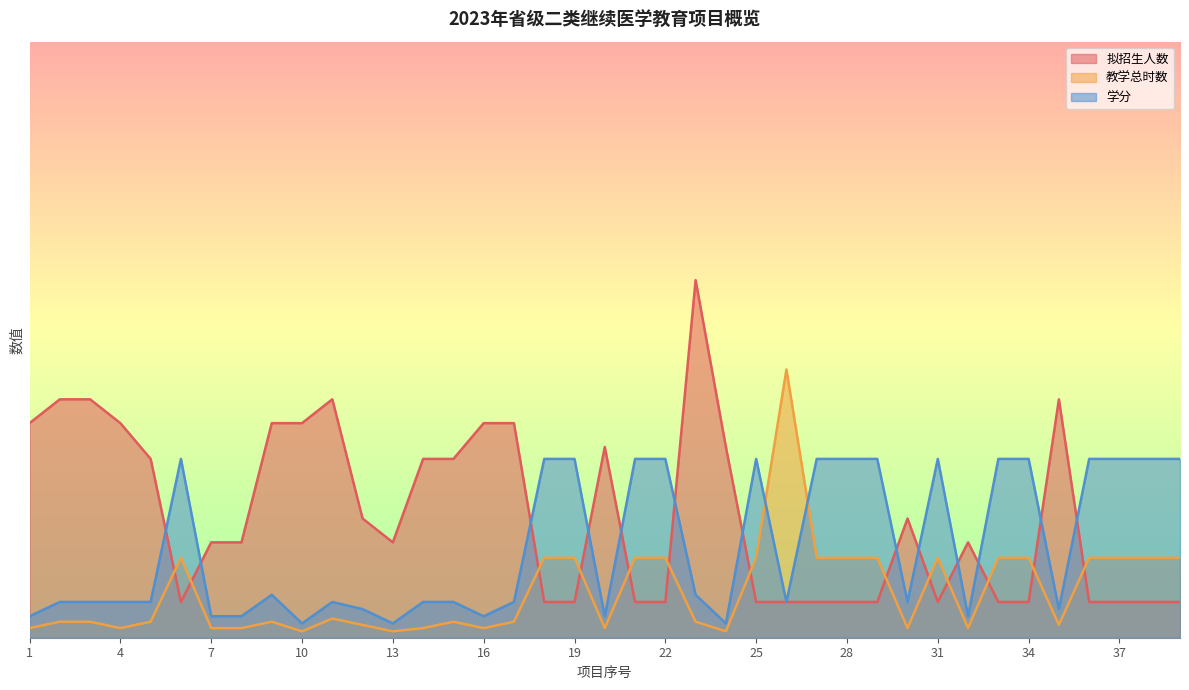

True or false: 教学总时数 has more than 0 points higher than both neighbors.

True